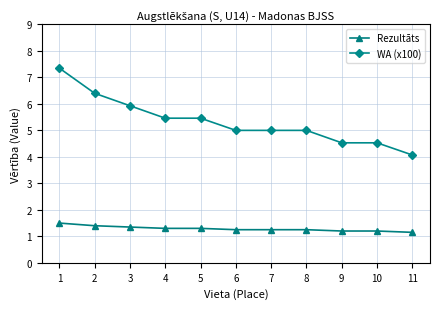

How many lines are shown in the chart?

2